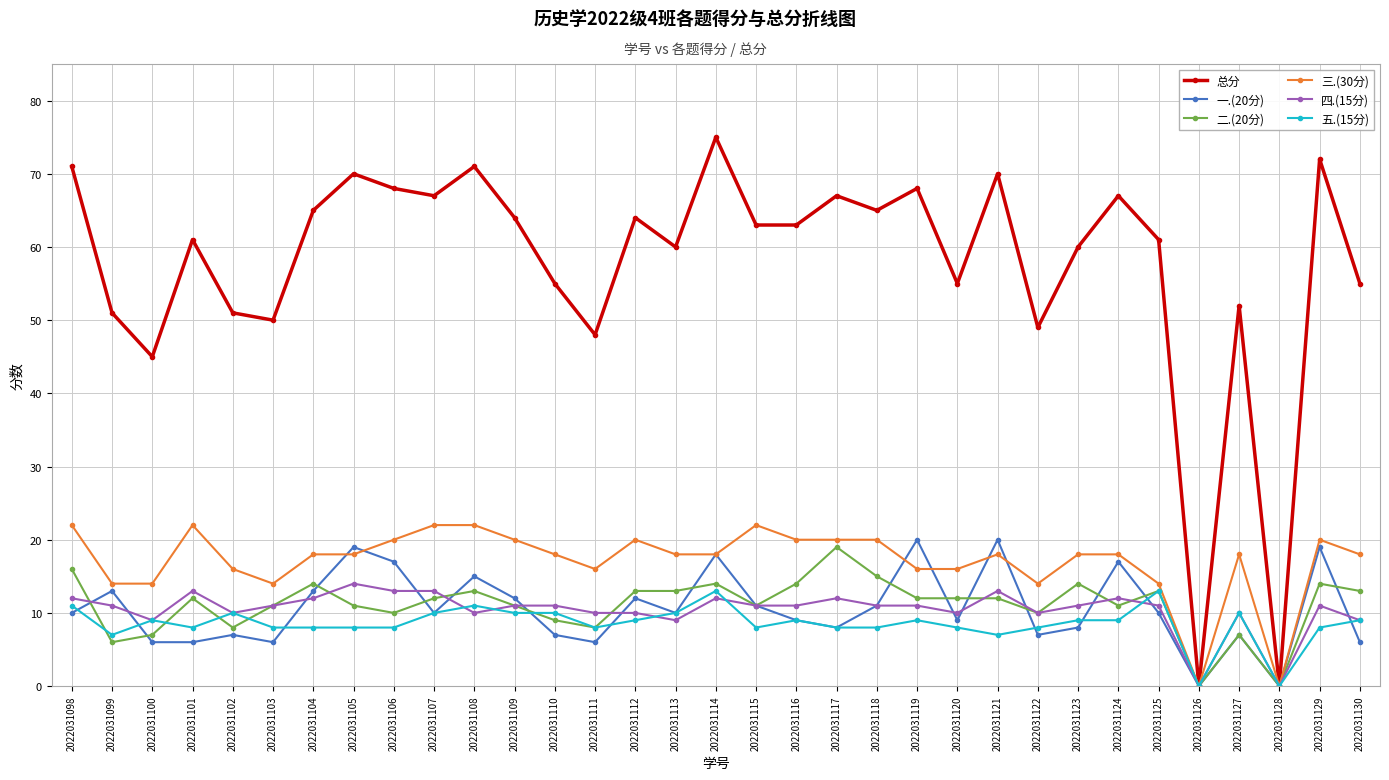

Reading left to right, extract all data points from this chart.

总分: 2022031098=71	2022031099=51	2022031100=45	2022031101=61	2022031102=51	2022031103=50	2022031104=65	2022031105=70	2022031106=68	2022031107=67	2022031108=71	2022031109=64	2022031110=55	2022031111=48	2022031112=64	2022031113=60	2022031114=75	2022031115=63	2022031116=63	2022031117=67	2022031118=65	2022031119=68	2022031120=55	2022031121=70	2022031122=49	2022031123=60	2022031124=67	2022031125=61	2022031126=0	2022031127=52	2022031128=0	2022031129=72	2022031130=55
一.(20分): 2022031098=10	2022031099=13	2022031100=6	2022031101=6	2022031102=7	2022031103=6	2022031104=13	2022031105=19	2022031106=17	2022031107=10	2022031108=15	2022031109=12	2022031110=7	2022031111=6	2022031112=12	2022031113=10	2022031114=18	2022031115=11	2022031116=9	2022031117=8	2022031118=11	2022031119=20	2022031120=9	2022031121=20	2022031122=7	2022031123=8	2022031124=17	2022031125=10	2022031126=0	2022031127=7	2022031128=0	2022031129=19	2022031130=6
二.(20分): 2022031098=16	2022031099=6	2022031100=7	2022031101=12	2022031102=8	2022031103=11	2022031104=14	2022031105=11	2022031106=10	2022031107=12	2022031108=13	2022031109=11	2022031110=9	2022031111=8	2022031112=13	2022031113=13	2022031114=14	2022031115=11	2022031116=14	2022031117=19	2022031118=15	2022031119=12	2022031120=12	2022031121=12	2022031122=10	2022031123=14	2022031124=11	2022031125=13	2022031126=0	2022031127=7	2022031128=0	2022031129=14	2022031130=13
三.(30分): 2022031098=22	2022031099=14	2022031100=14	2022031101=22	2022031102=16	2022031103=14	2022031104=18	2022031105=18	2022031106=20	2022031107=22	2022031108=22	2022031109=20	2022031110=18	2022031111=16	2022031112=20	2022031113=18	2022031114=18	2022031115=22	2022031116=20	2022031117=20	2022031118=20	2022031119=16	2022031120=16	2022031121=18	2022031122=14	2022031123=18	2022031124=18	2022031125=14	2022031126=0	2022031127=18	2022031128=0	2022031129=20	2022031130=18
四.(15分): 2022031098=12	2022031099=11	2022031100=9	2022031101=13	2022031102=10	2022031103=11	2022031104=12	2022031105=14	2022031106=13	2022031107=13	2022031108=10	2022031109=11	2022031110=11	2022031111=10	2022031112=10	2022031113=9	2022031114=12	2022031115=11	2022031116=11	2022031117=12	2022031118=11	2022031119=11	2022031120=10	2022031121=13	2022031122=10	2022031123=11	2022031124=12	2022031125=11	2022031126=0	2022031127=10	2022031128=0	2022031129=11	2022031130=9
五.(15分): 2022031098=11	2022031099=7	2022031100=9	2022031101=8	2022031102=10	2022031103=8	2022031104=8	2022031105=8	2022031106=8	2022031107=10	2022031108=11	2022031109=10	2022031110=10	2022031111=8	2022031112=9	2022031113=10	2022031114=13	2022031115=8	2022031116=9	2022031117=8	2022031118=8	2022031119=9	2022031120=8	2022031121=7	2022031122=8	2022031123=9	2022031124=9	2022031125=13	2022031126=0	2022031127=10	2022031128=0	2022031129=8	2022031130=9